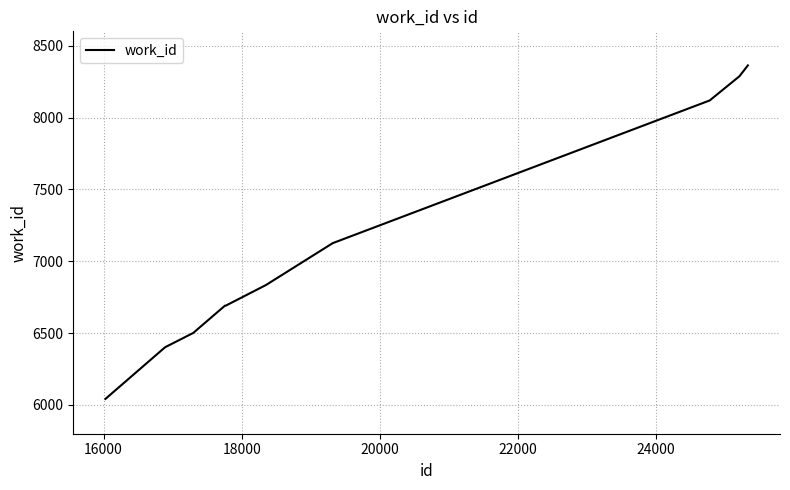

What is the difference between the maximum and minimum values?

2321